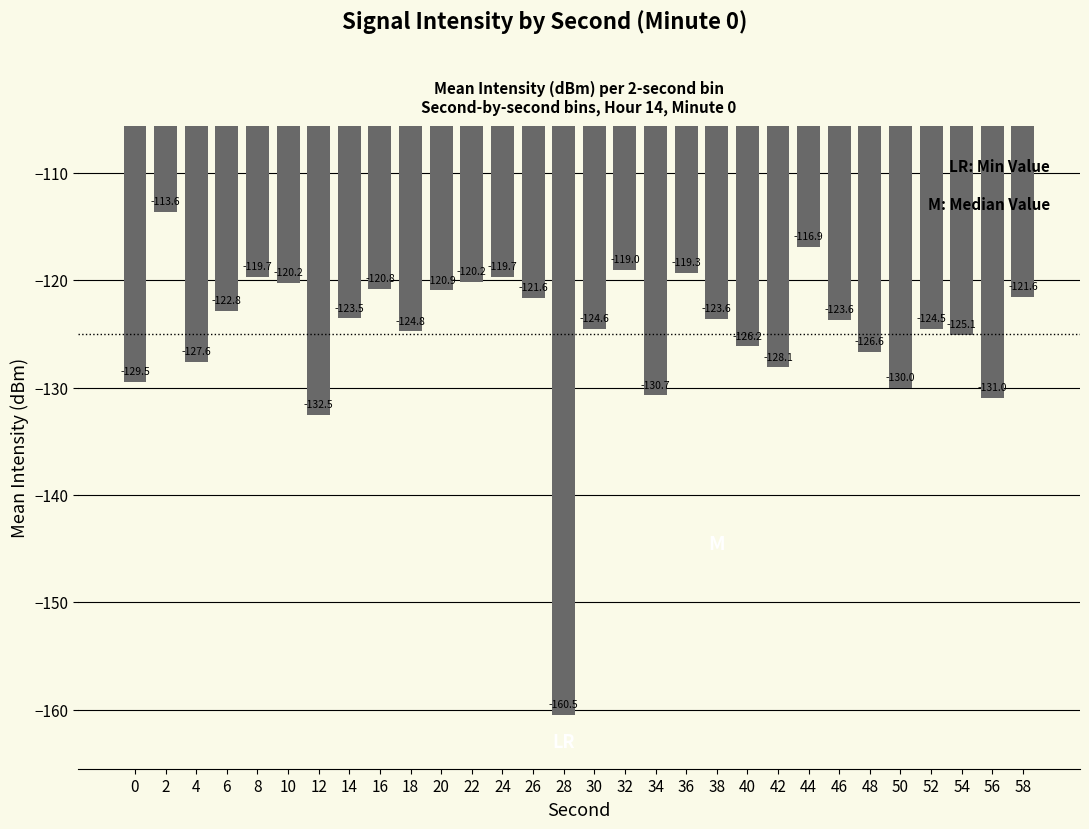

Does the chart contain any negative values?

Yes